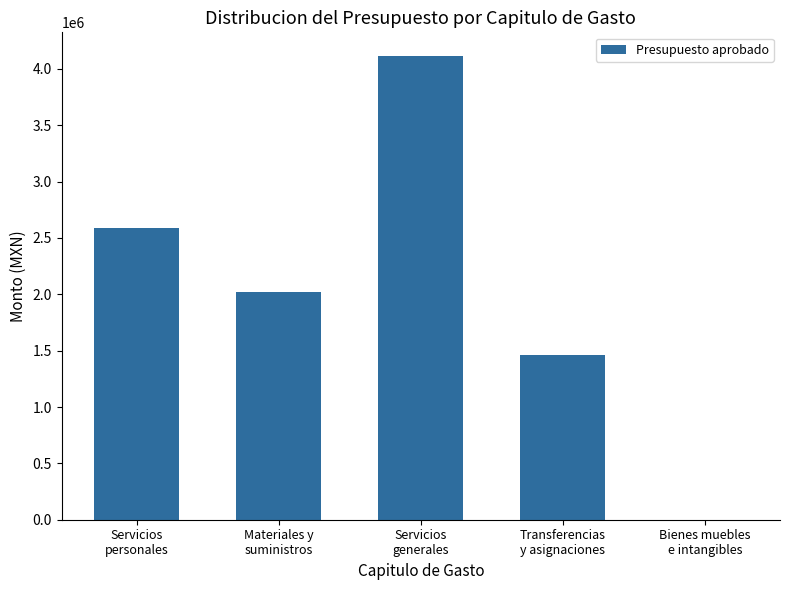

Does the chart contain stacked bars?

No